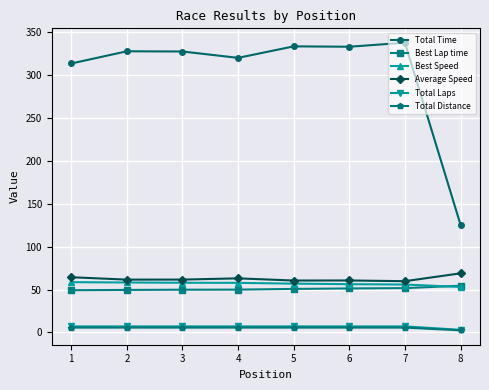

The value of Best Speed at 4 is 79.5. True or false?

False